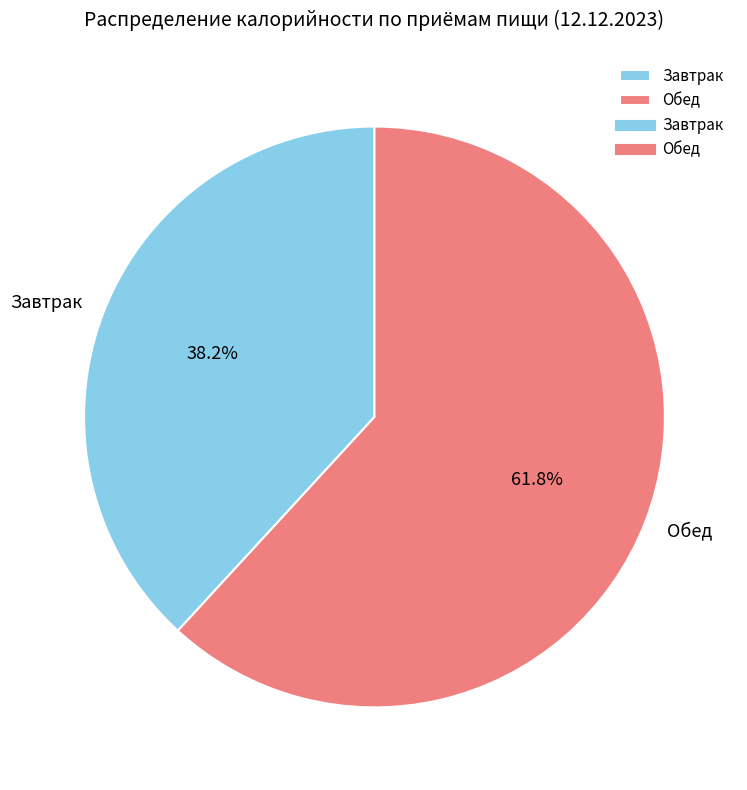

What is the majority slice?

Обед